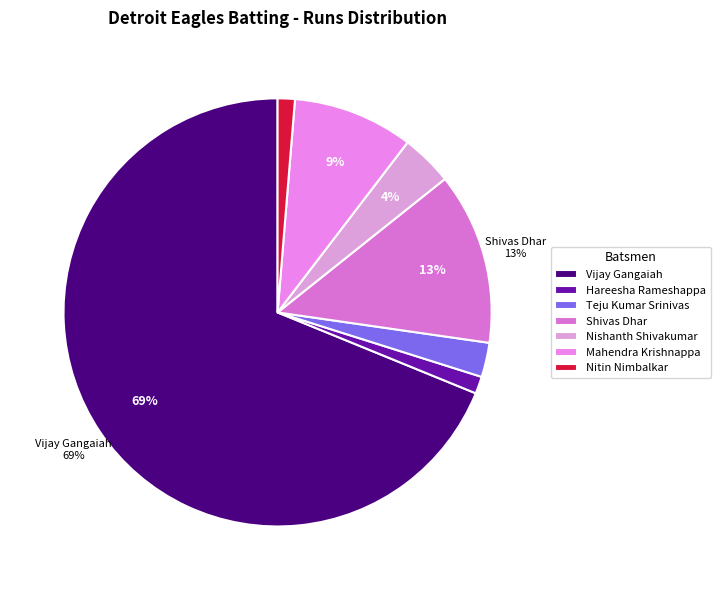

Between Teju Kumar Srinivas and Hareesha Rameshappa, which is larger?

Teju Kumar Srinivas